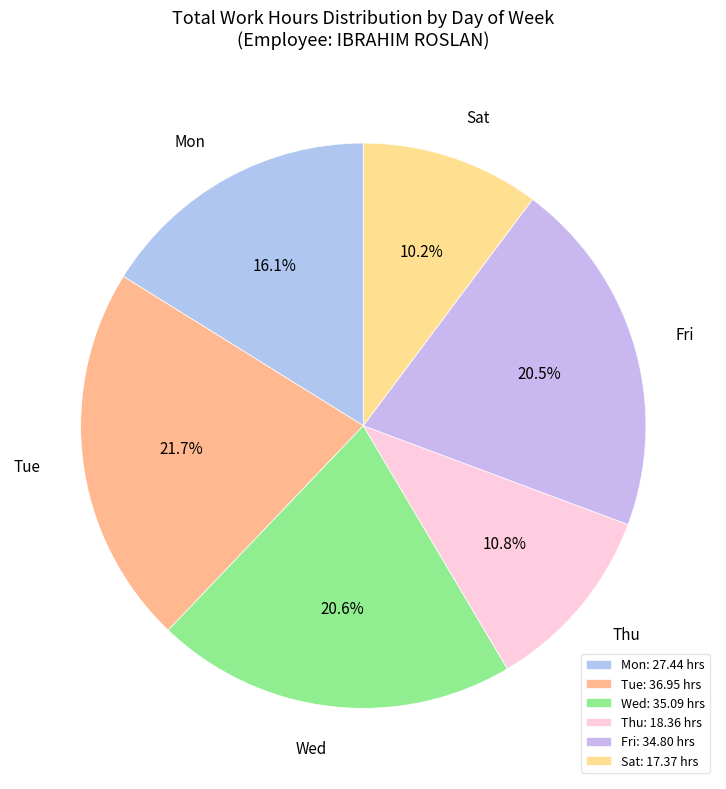

How much of the chart is everything except Sat?

89.8%